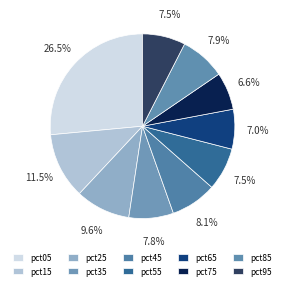

To the nearest percent, what percentage of the pie is pct45?

8%